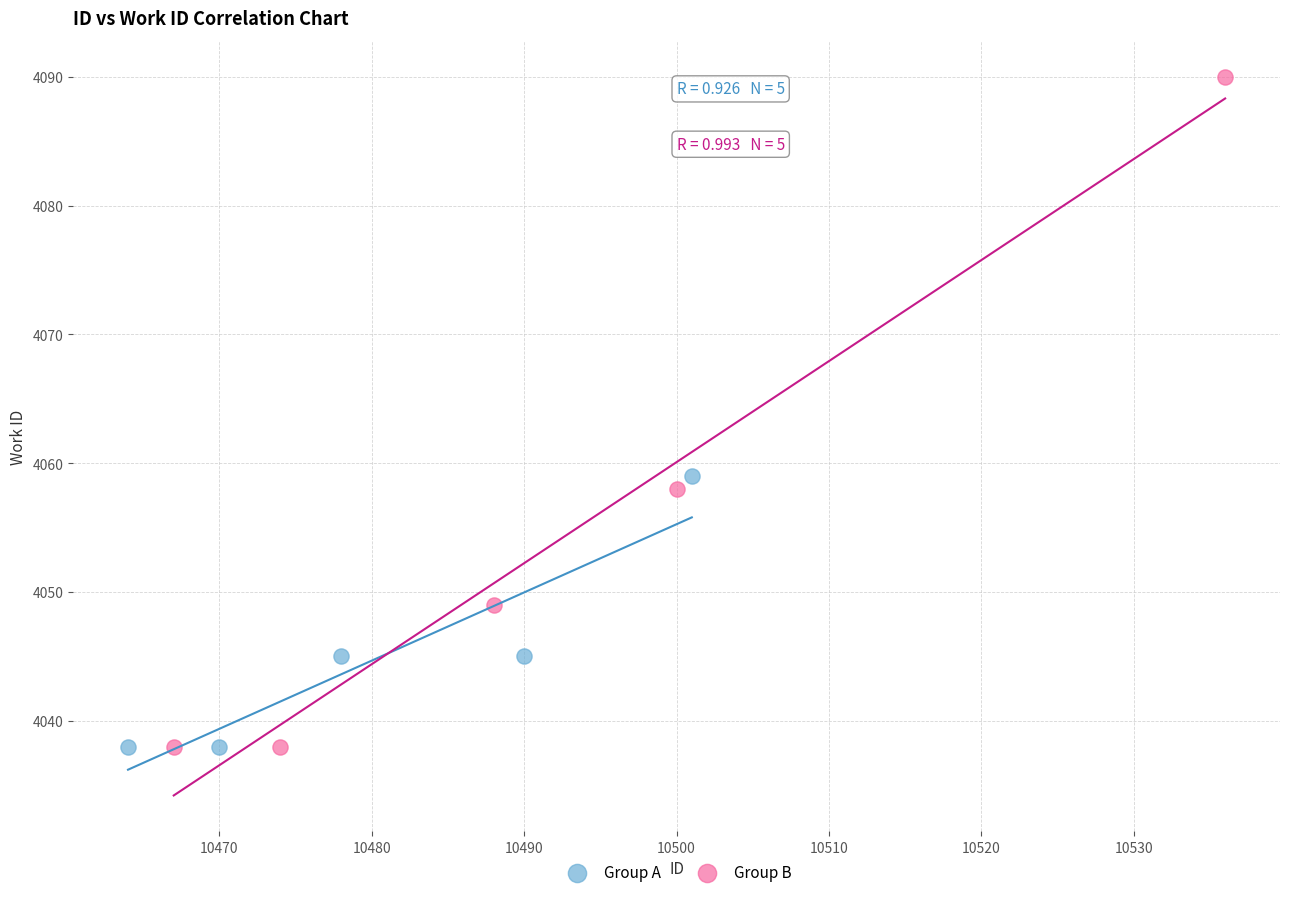

Which series has the largest Y range (max minus min)?

Group B